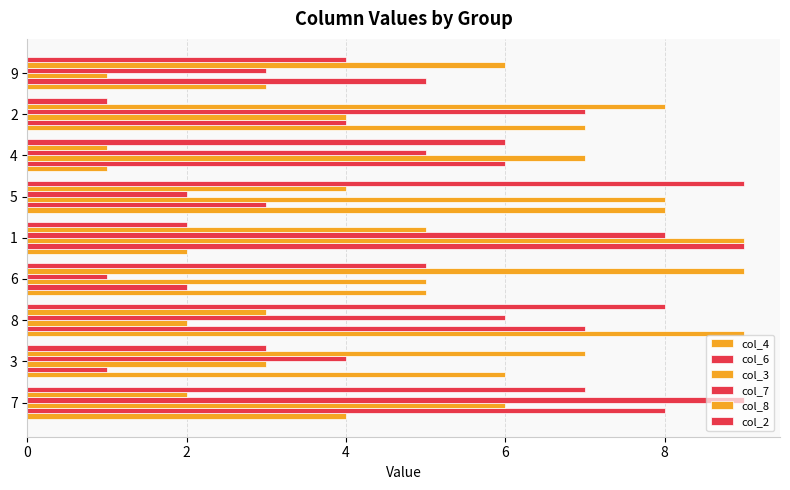

How many categories are shown in the chart?

9